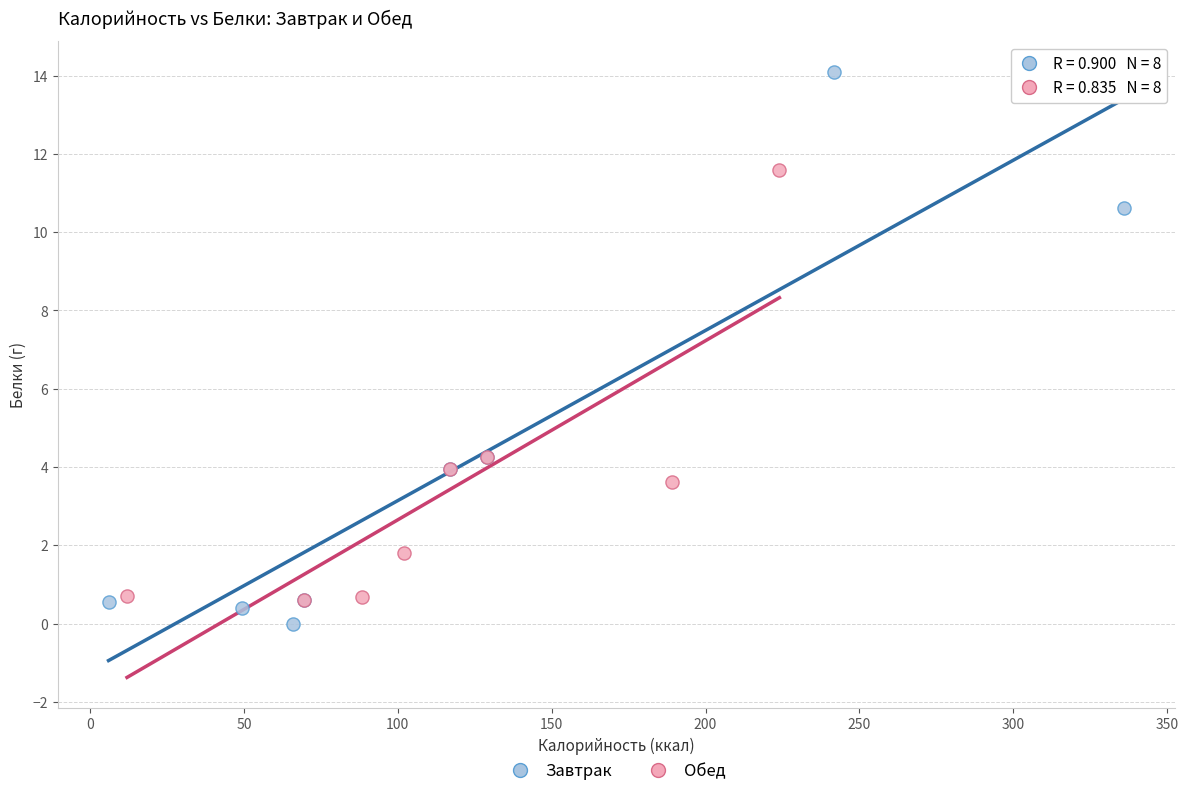

What are all the series names shown in the legend?

Завтрак, Обед